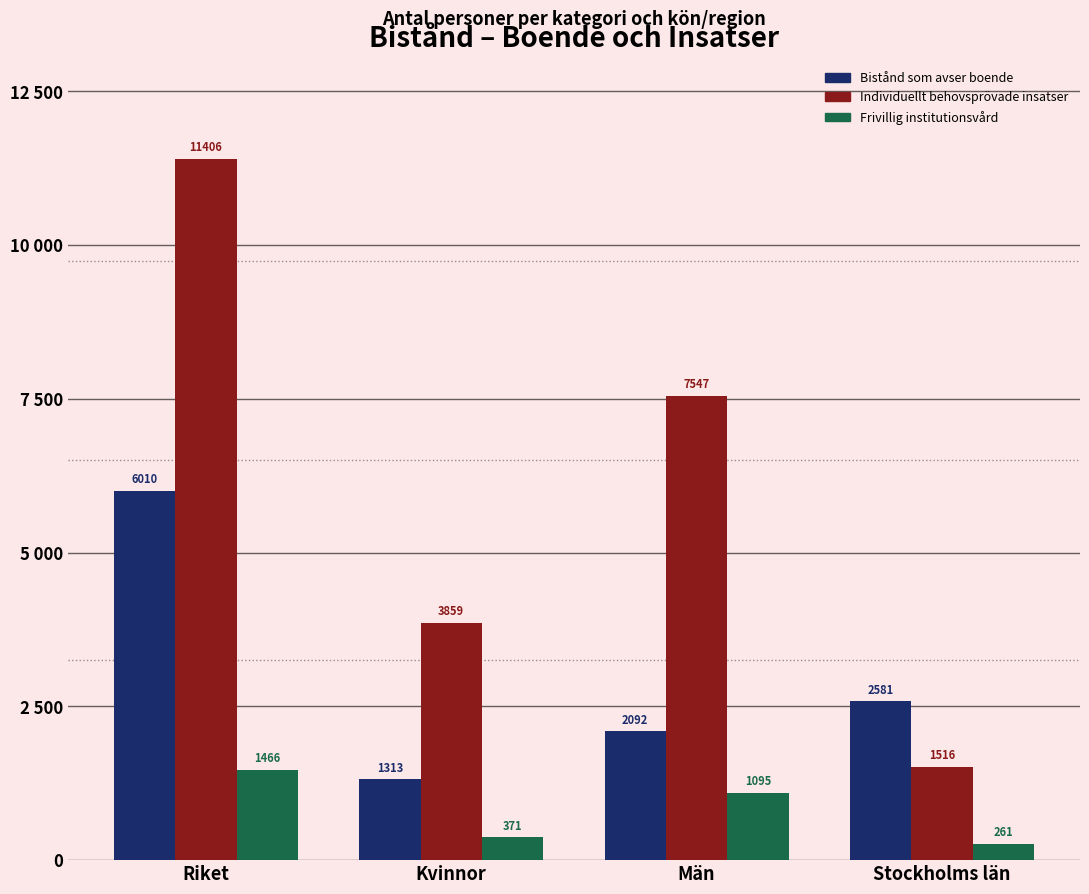

Where does the Frivillig institutionsvård series first go above 1095?

Riket